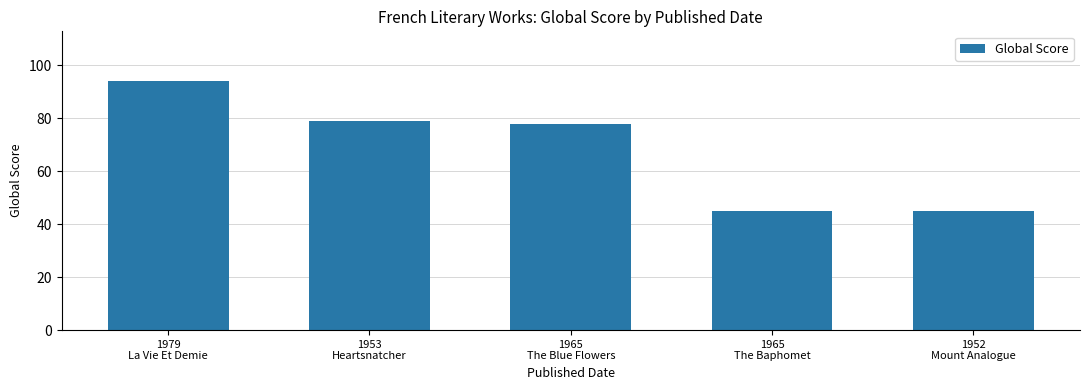

What is the label of the 1st bar from the left?

1979
La Vie Et Demie